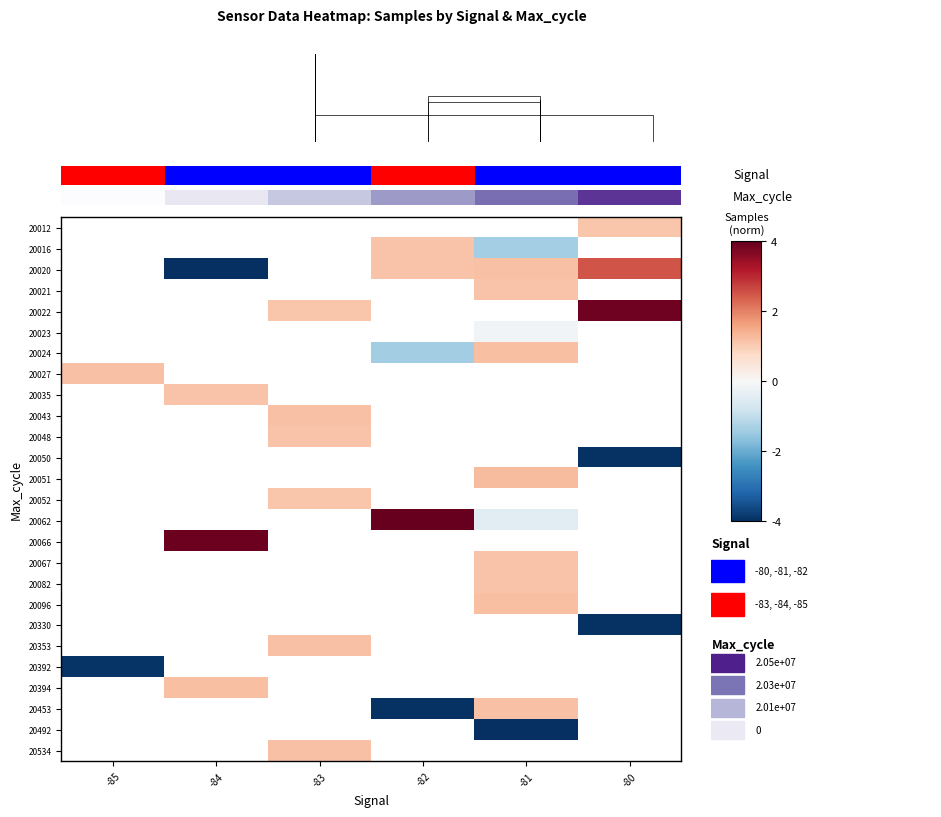

What is the minimum value shown in the chart?

-4.0